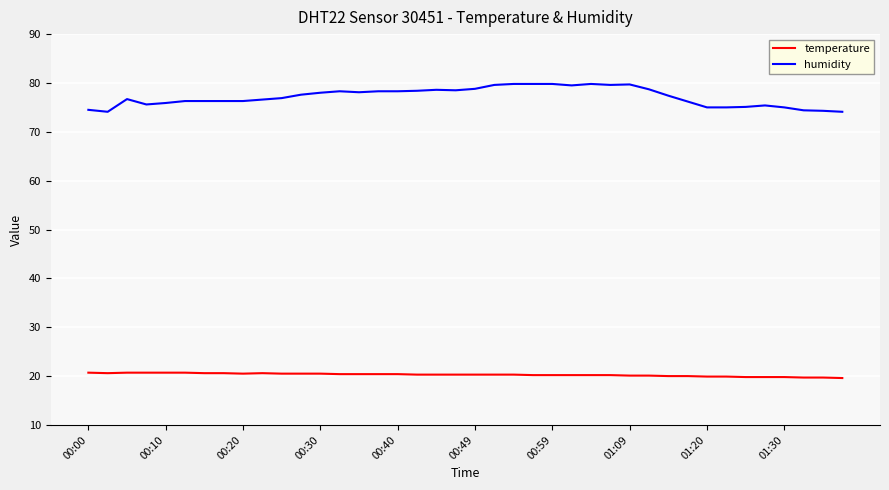

Which series has the largest total across all categories?

humidity